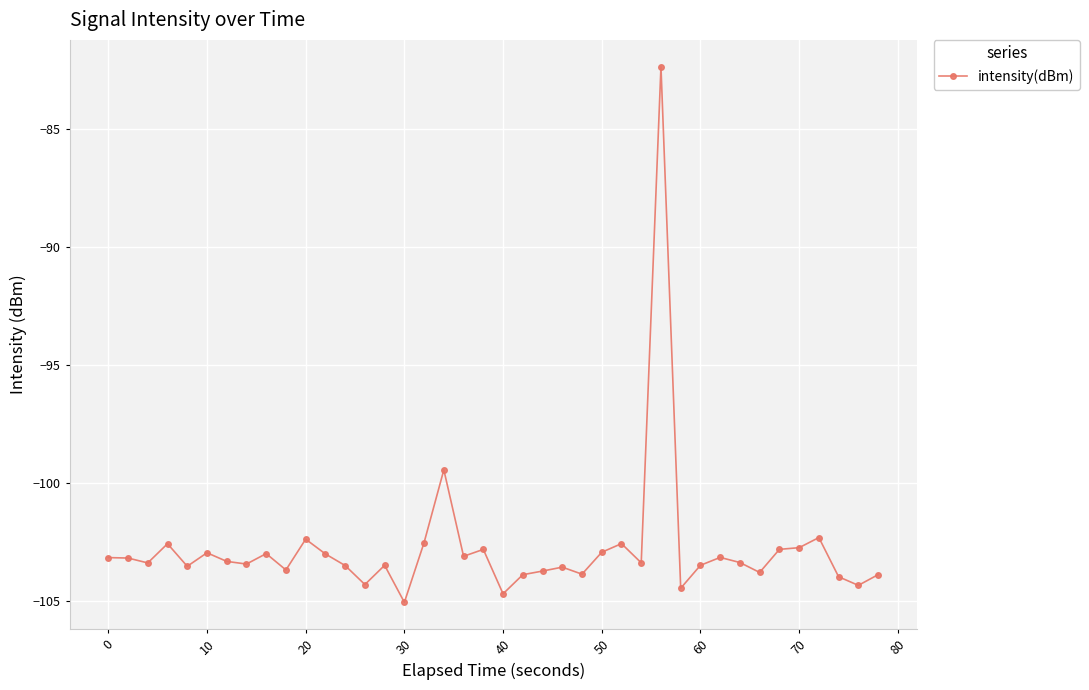

What is the value of the 37th point from the left?

-102.3